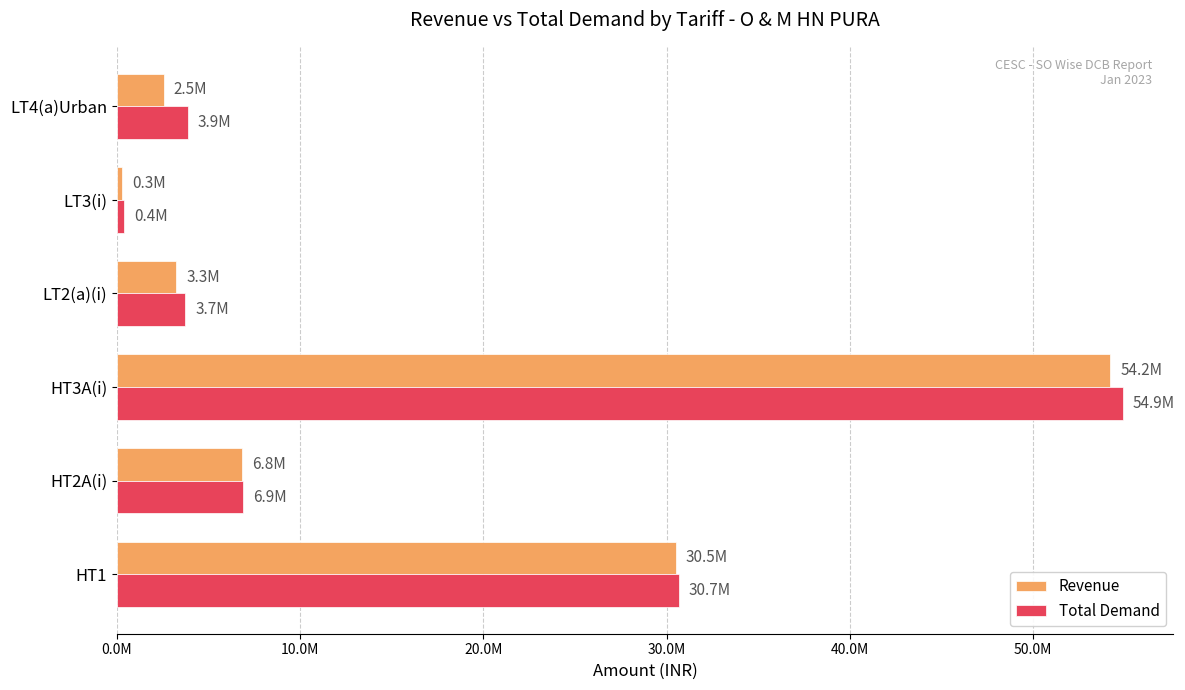

What is the difference between the maximum and minimum values in the Revenue series?

53889392.4